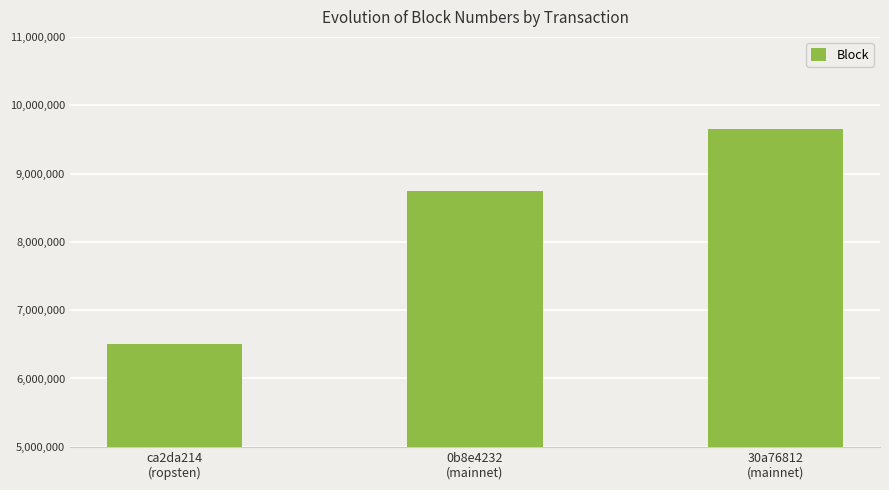

How many bars are there in total?

3